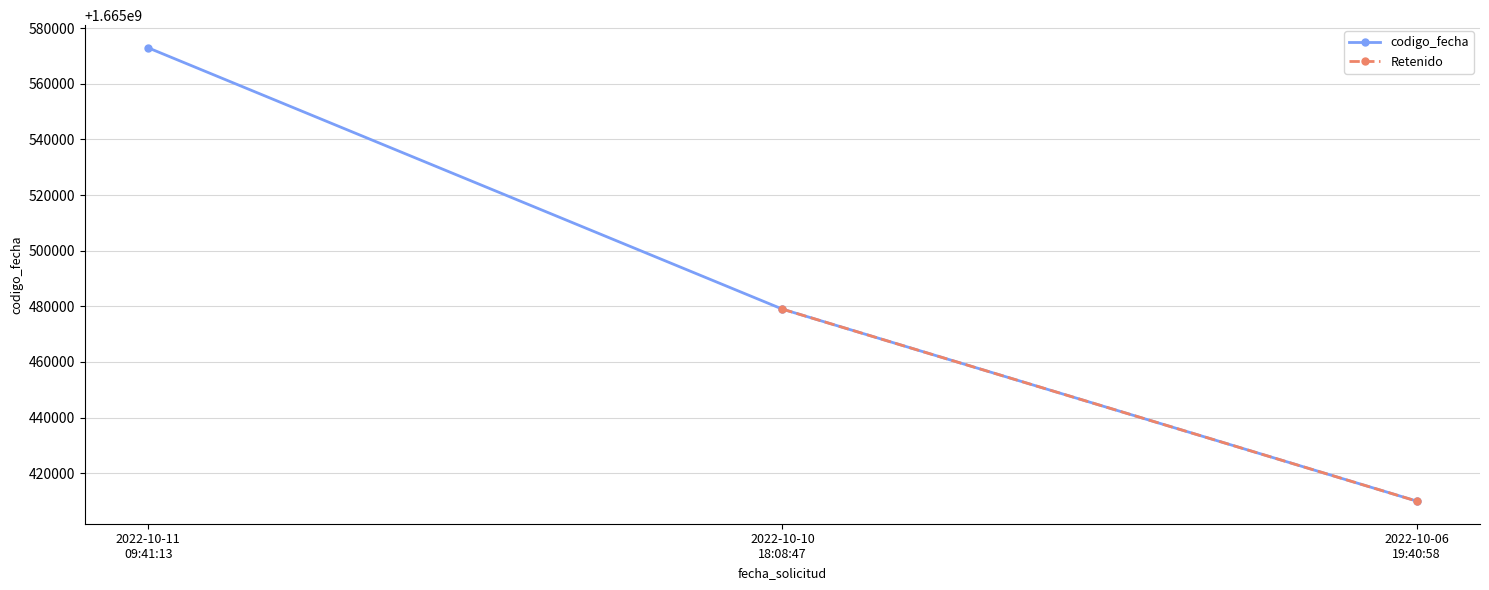

How many data points does each series have?

3